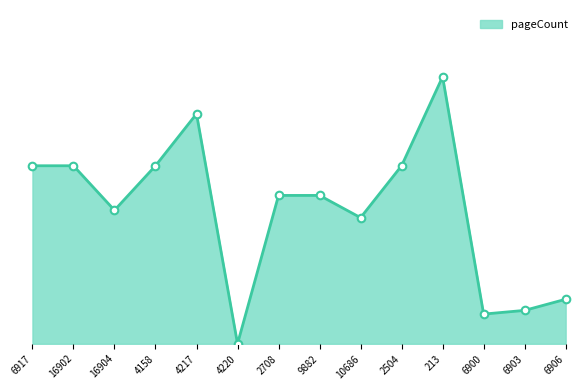

What is the change in value from 4220 to 6906?

+24